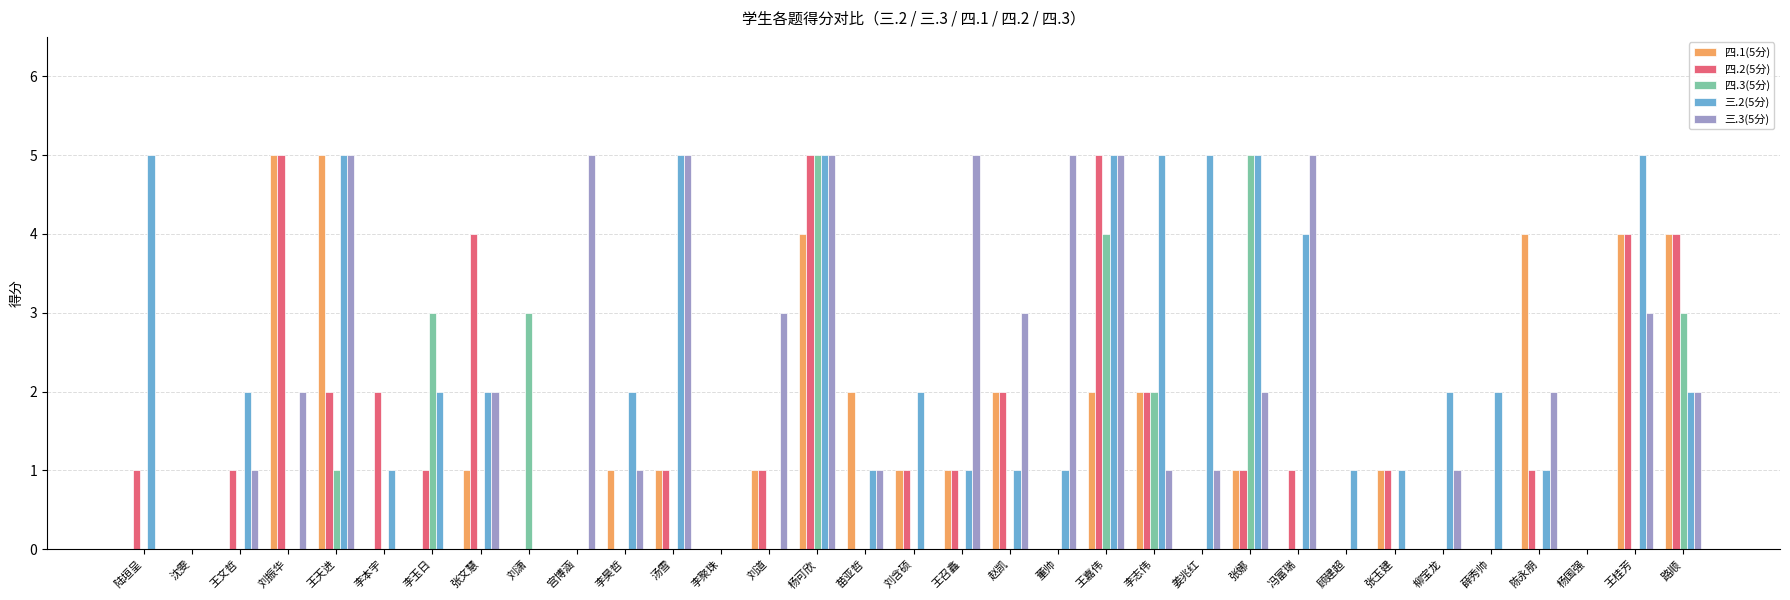

At which category is the sum across all series the highest?

杨可欣